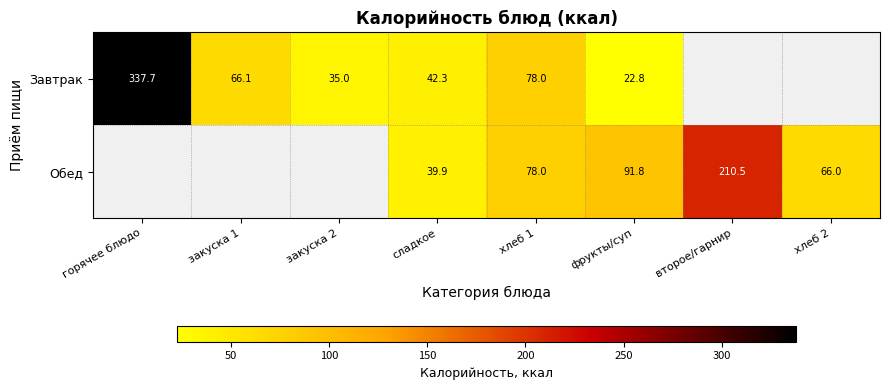

Is the value of Обед at второе/гарнир greater than the value of Завтрак at закуска 1?

Yes